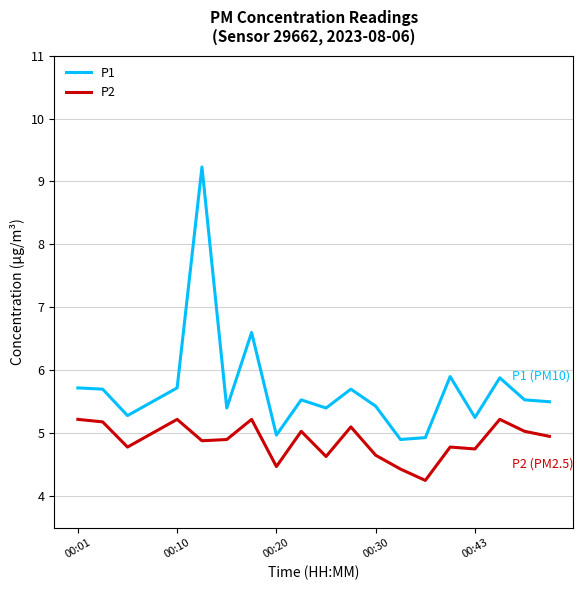

Which series has the largest range (max minus min)?

P1